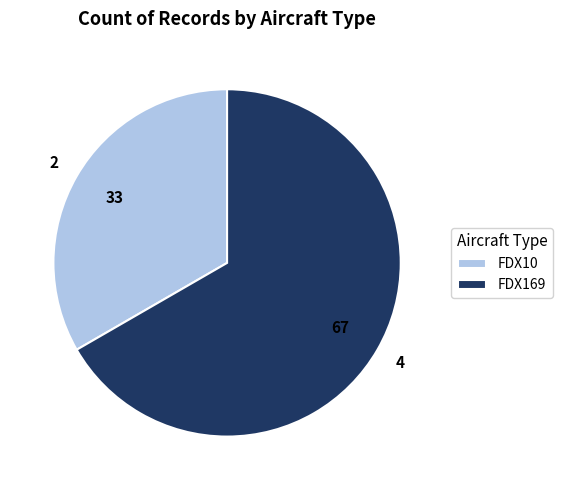

Is the sum of FDX10 and FDX169 greater than half?

Yes